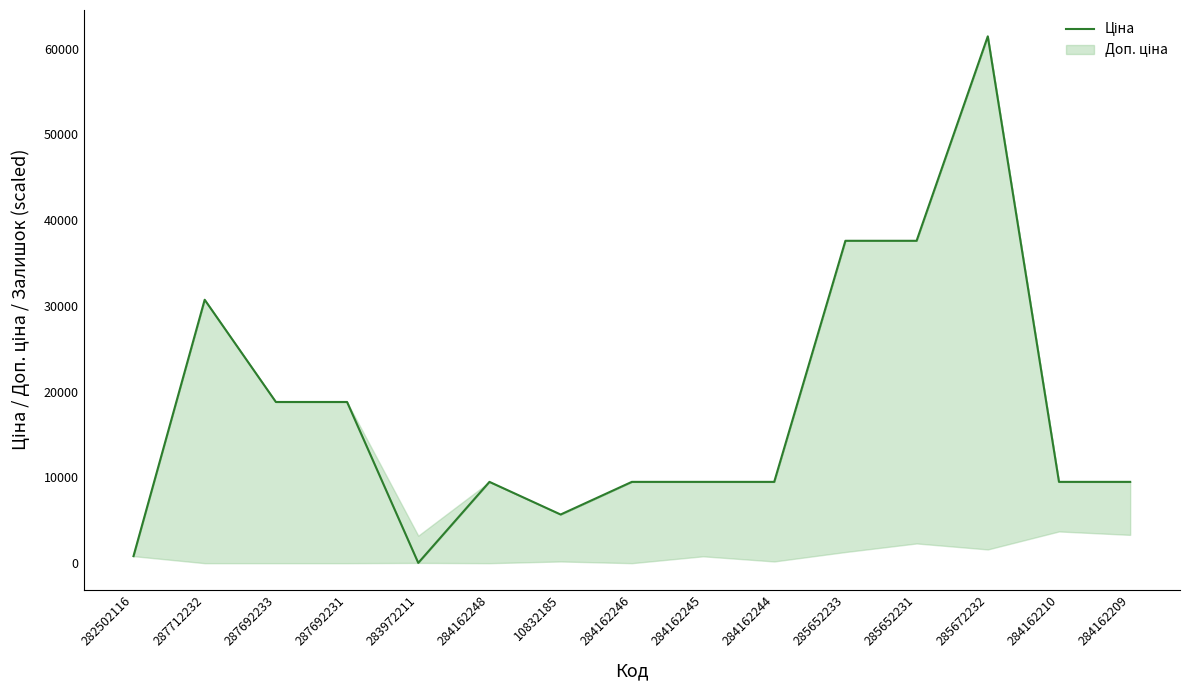

The value at 10832185 is 7945.9. True or false?

False